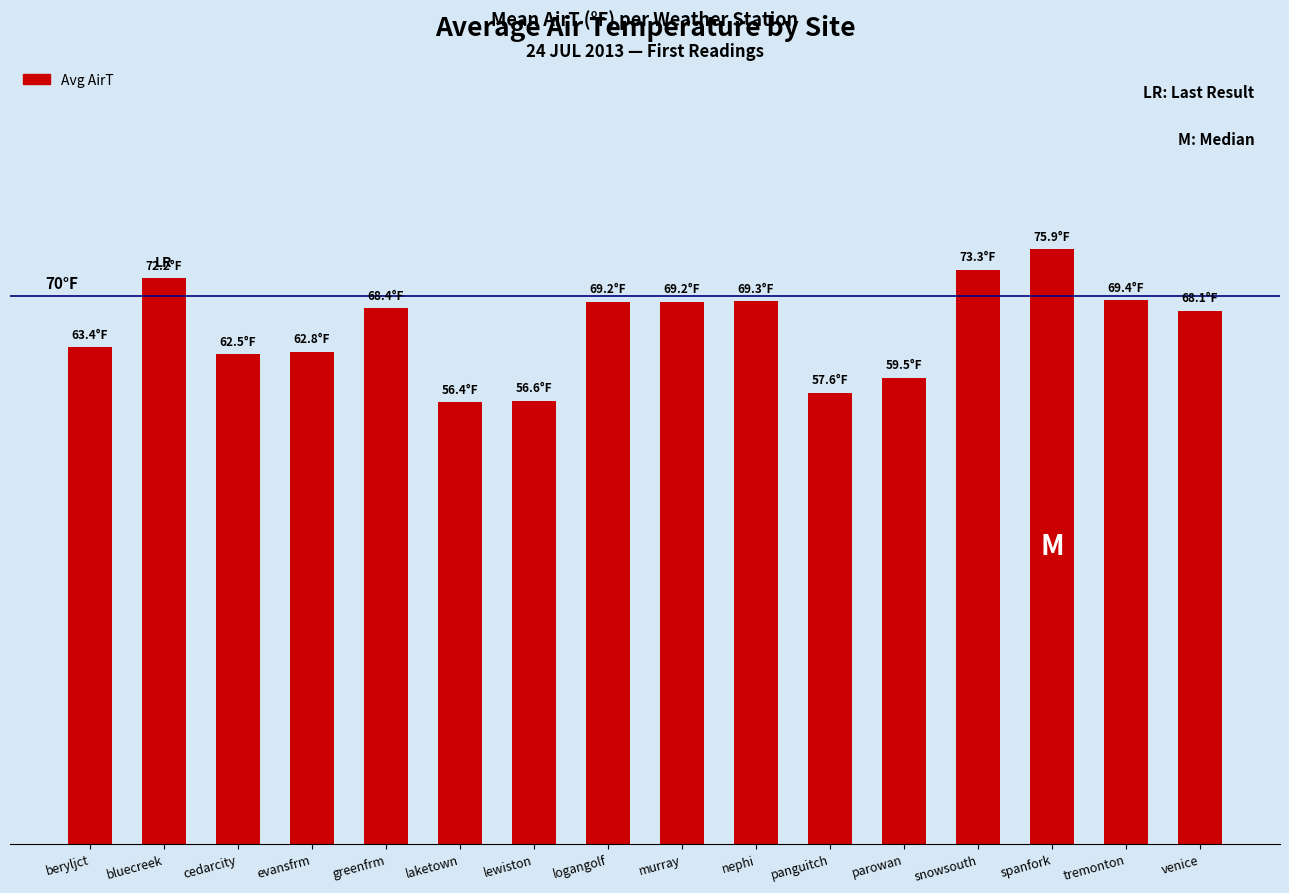

What is the sum of the values at murray and laketown?

125.6